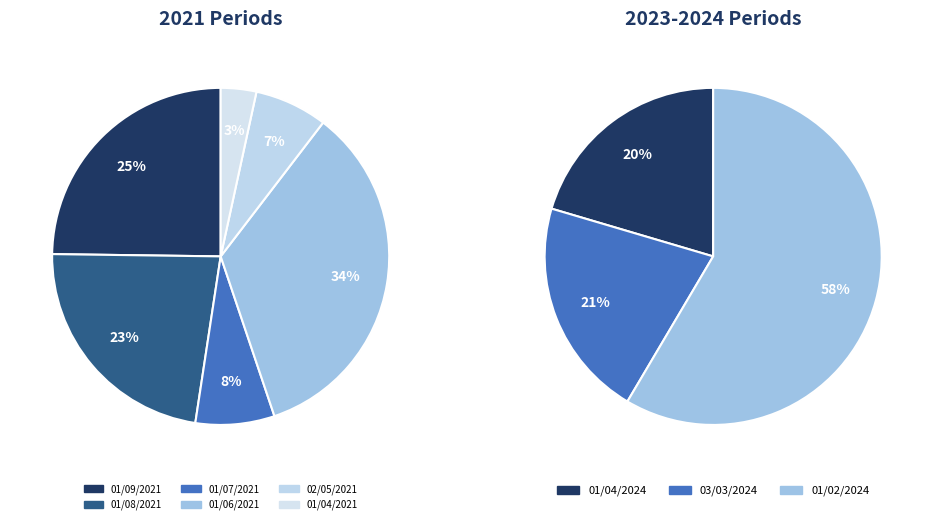

Between 01/04/2024 and 01/02/2024, which is larger?

01/02/2024